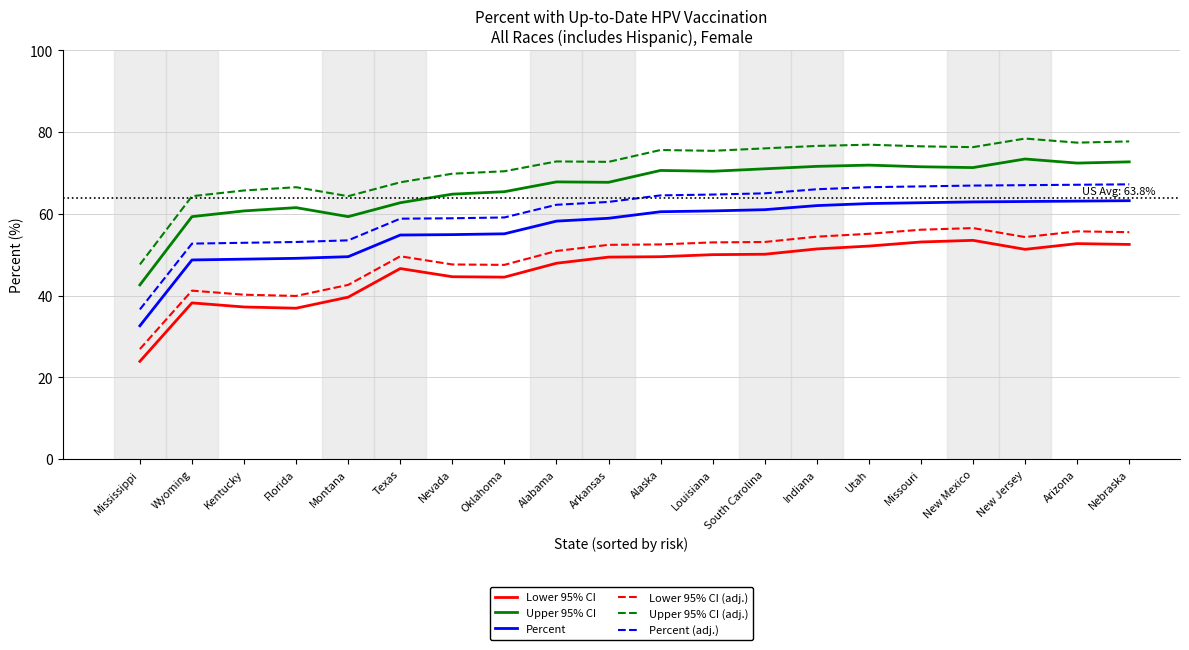

True or false: Upper 95% CI (adj.) and Lower 95% CI intersect in this chart.

False